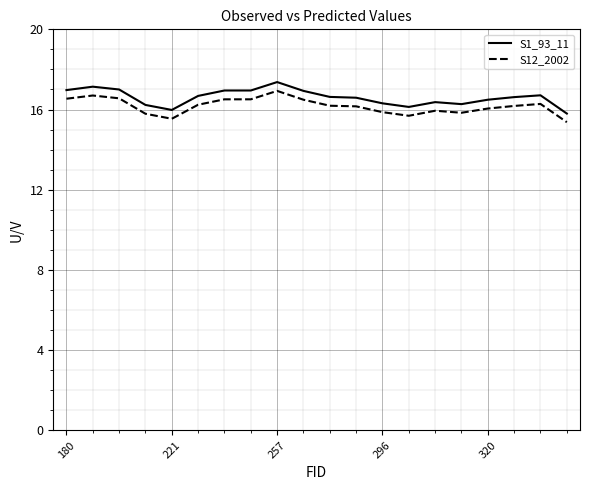

True or false: S1_93_11 and S12_2002 intersect in this chart.

False